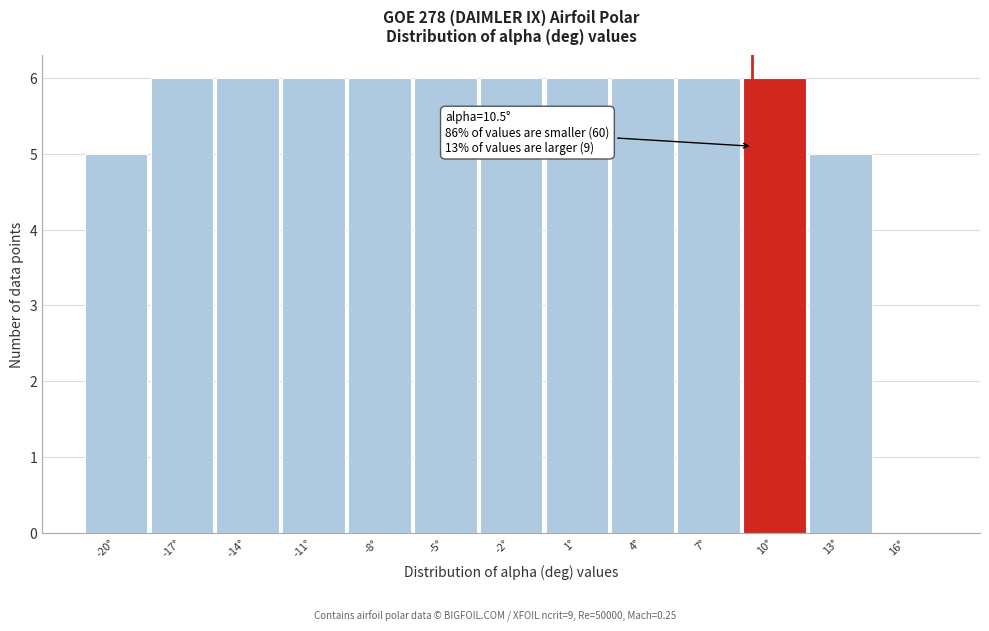

Reading right to left, transcribe all the data shown in this chart.

16°=0	13°=5	10°=6	7°=6	4°=6	1°=6	-2°=6	-5°=6	-8°=6	-11°=6	-14°=6	-17°=6	-20°=5